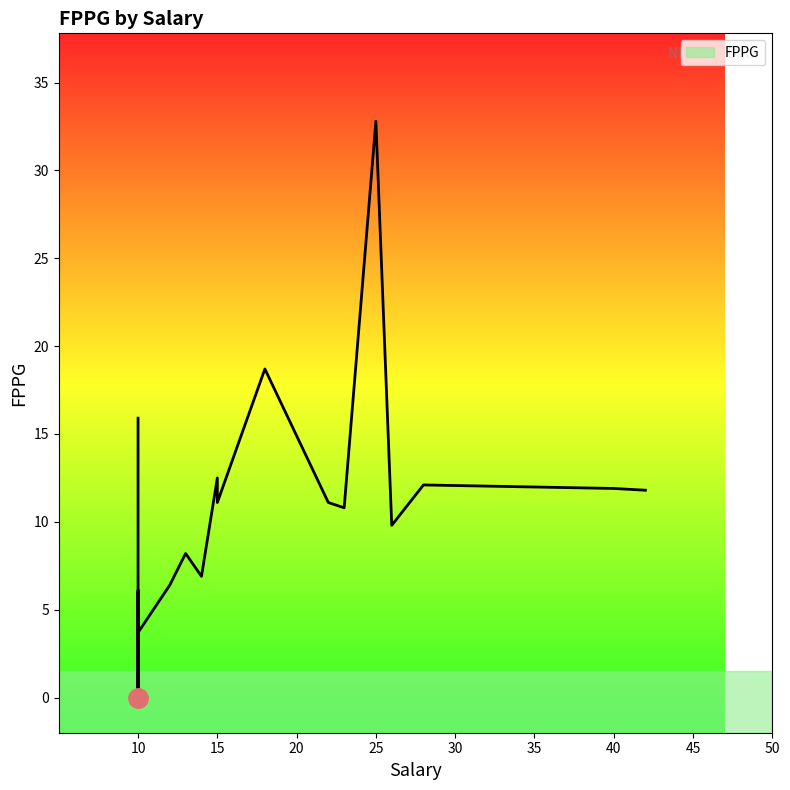

Where is the data nearest to the value 16?

10